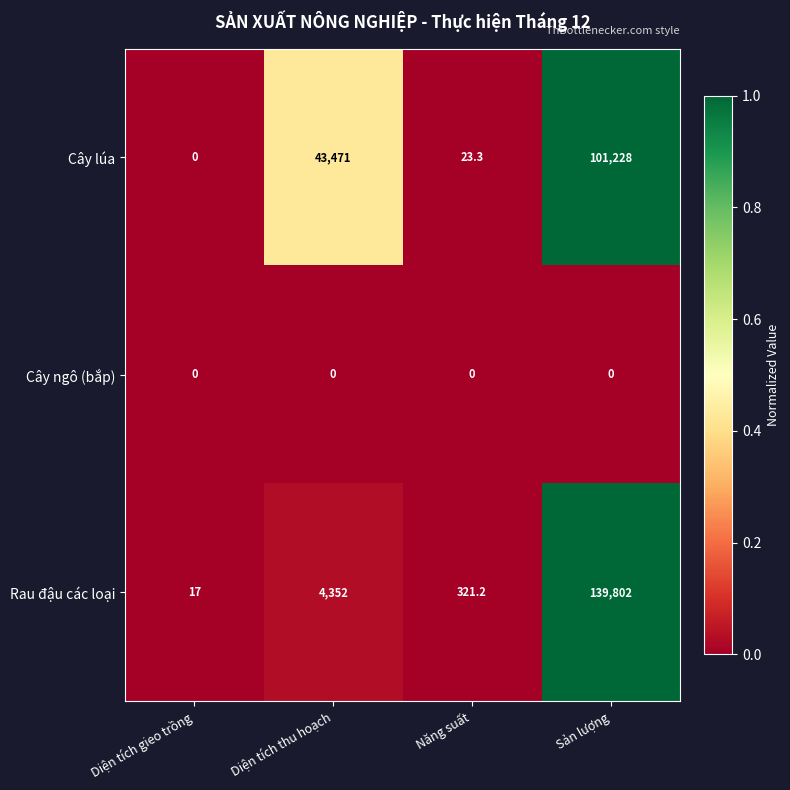

Rank the series by their maximum value, from lowest to highest.

Cây ngô (bắp), Cây lúa, Rau đậu các loại